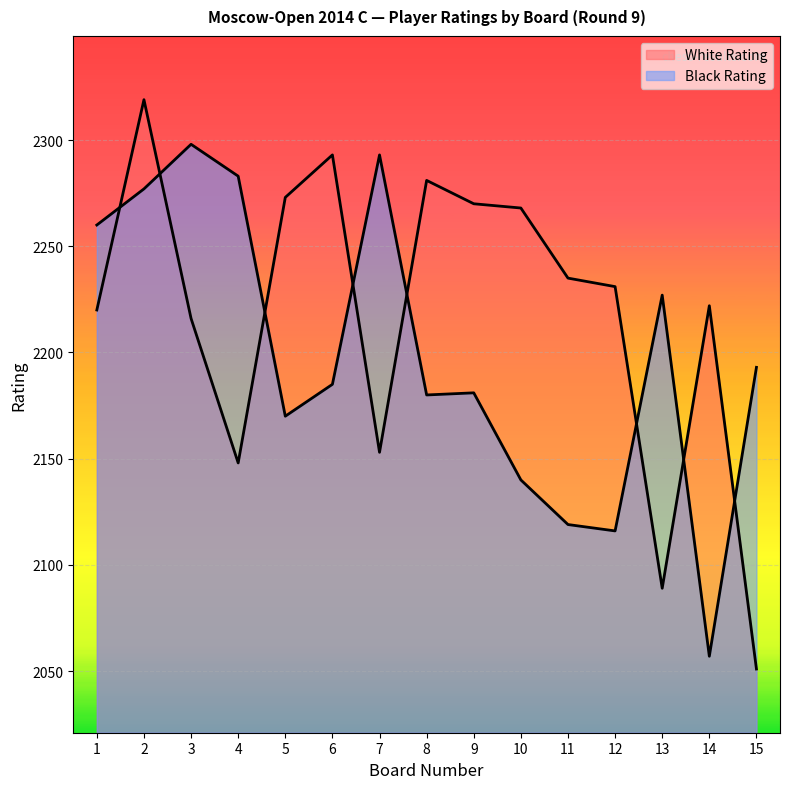

What is the highest value of the Black Rating series?

2298